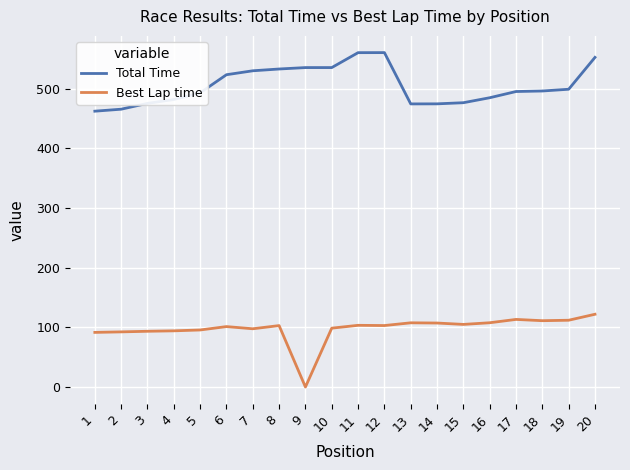

What is the lowest value of the Total Time series?

462.5